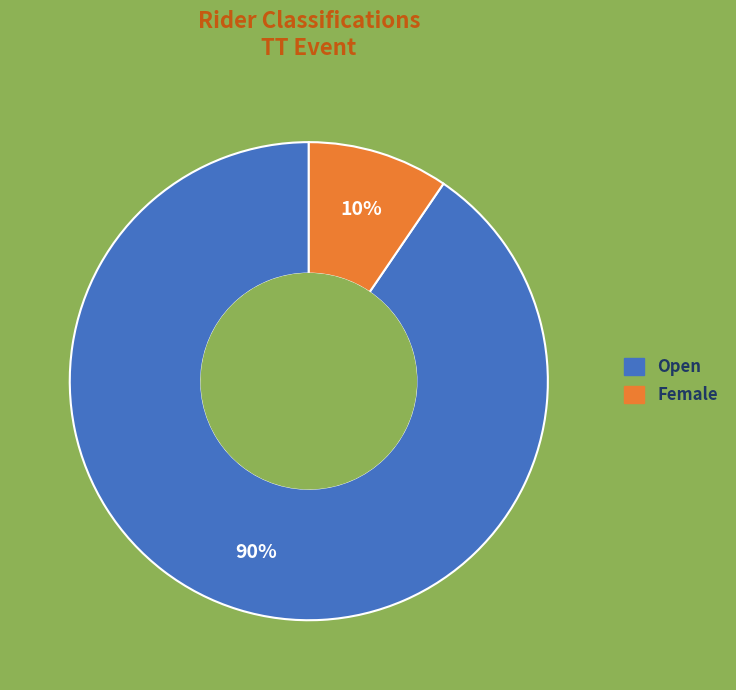

To the nearest percent, what is the average slice percentage?

50%